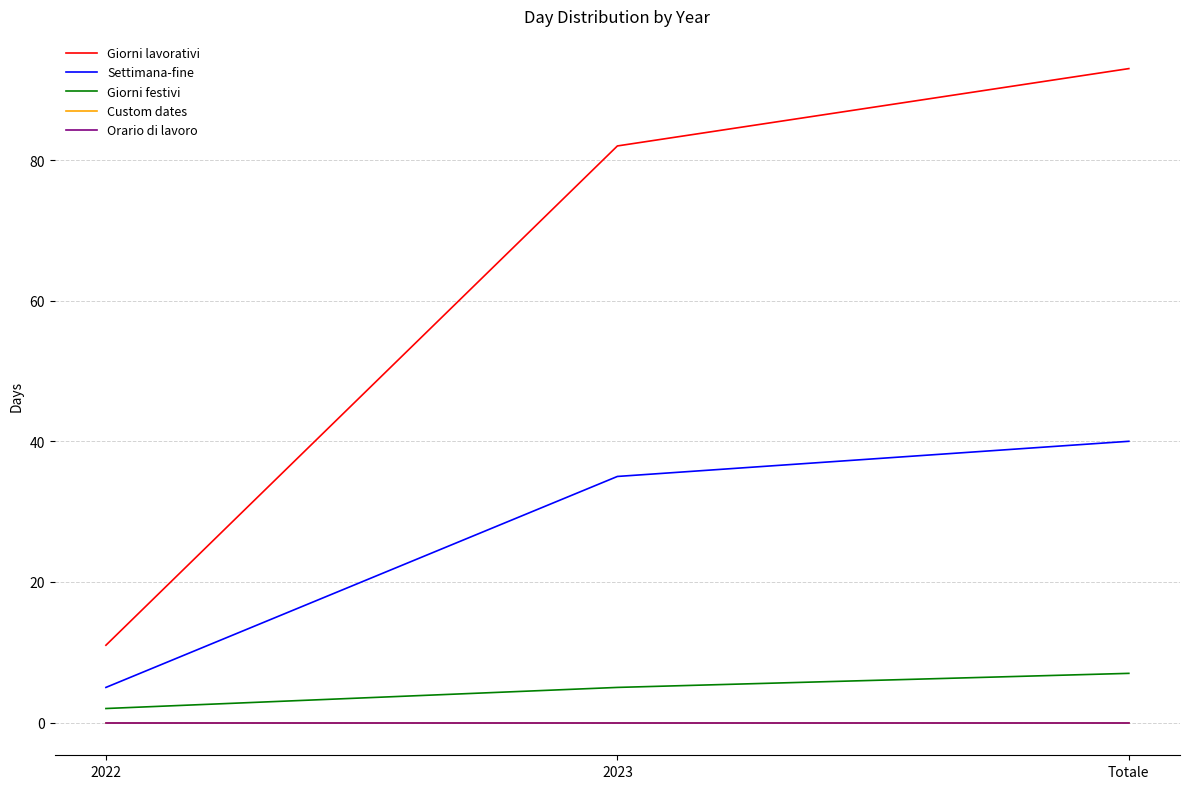

How many lines are shown in the chart?

5